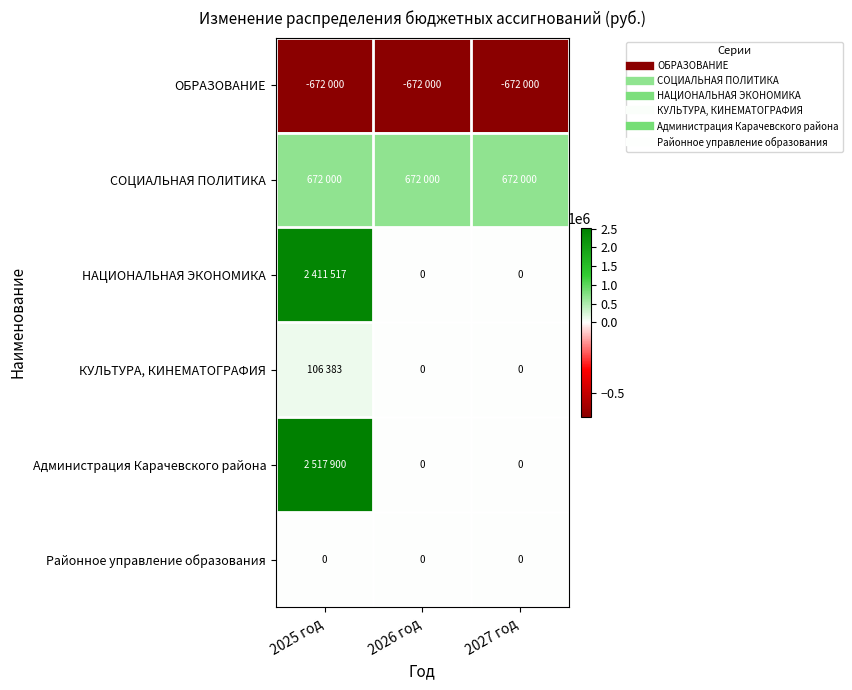

Rank the categories by КУЛЬТУРА, КИНЕМАТОГРАФИЯ value from highest to lowest.

2025 год, 2026 год, 2027 год